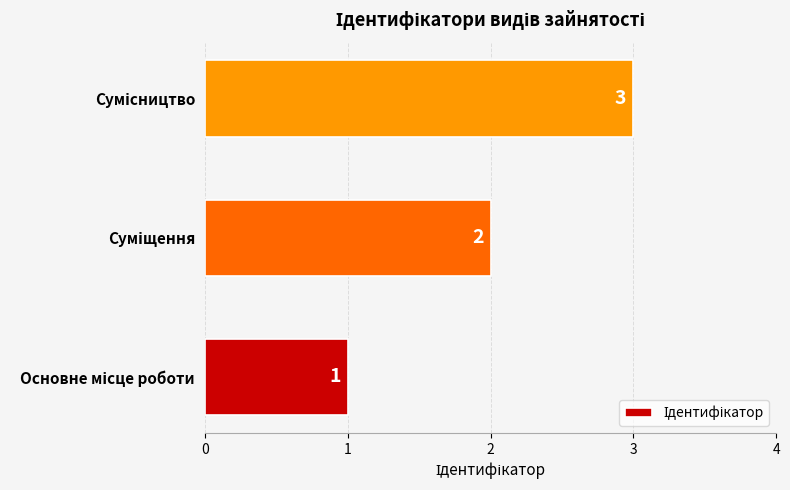

What is the maximum value shown in the chart?

3